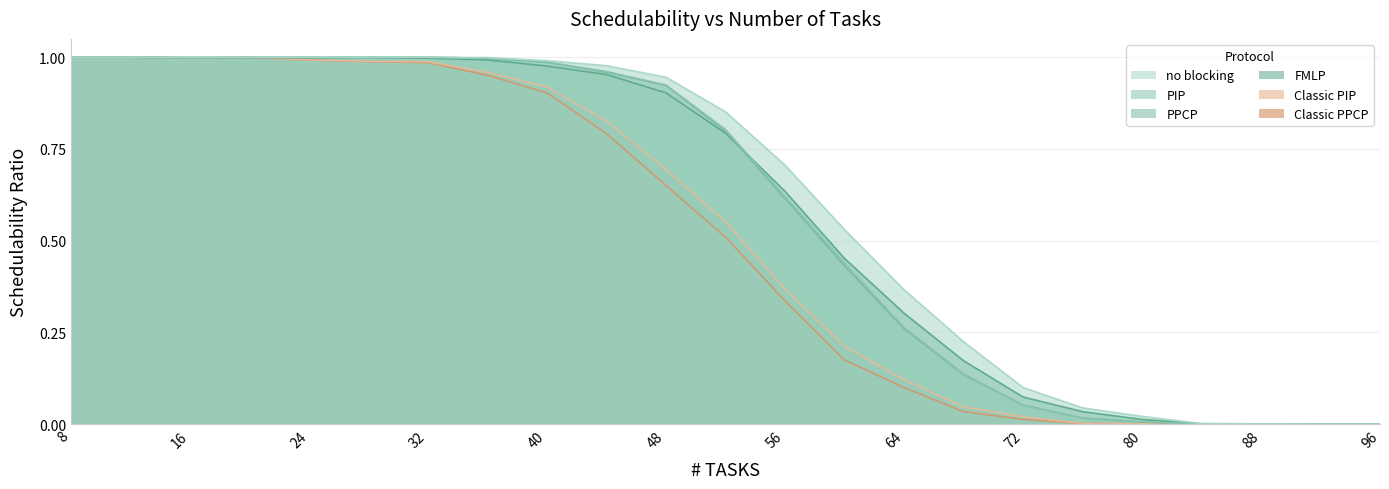

Count the number of categories in the chart.

23